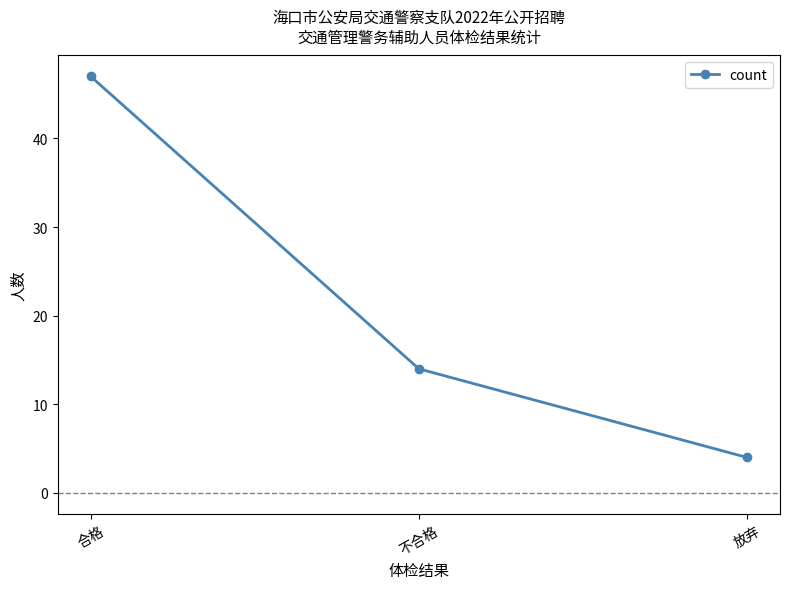

Reading left to right, transcribe all the data shown in this chart.

合格=47	不合格=14	放弃=4